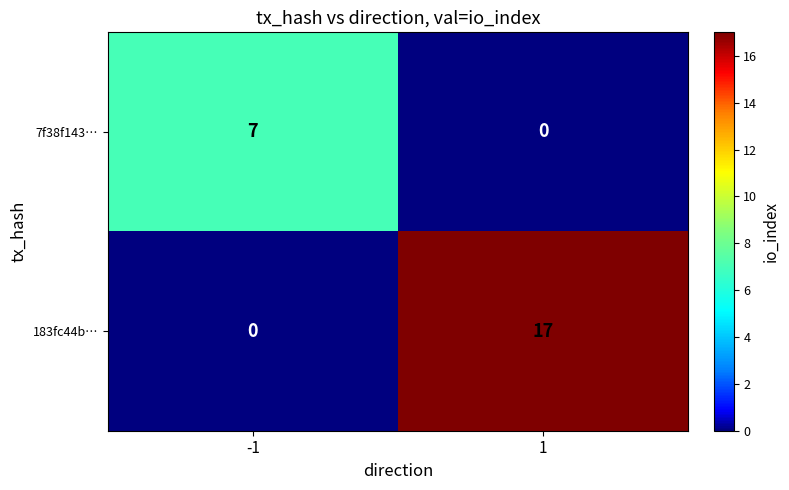

What is the difference between the 7f38f143… values at 1 and -1?

7